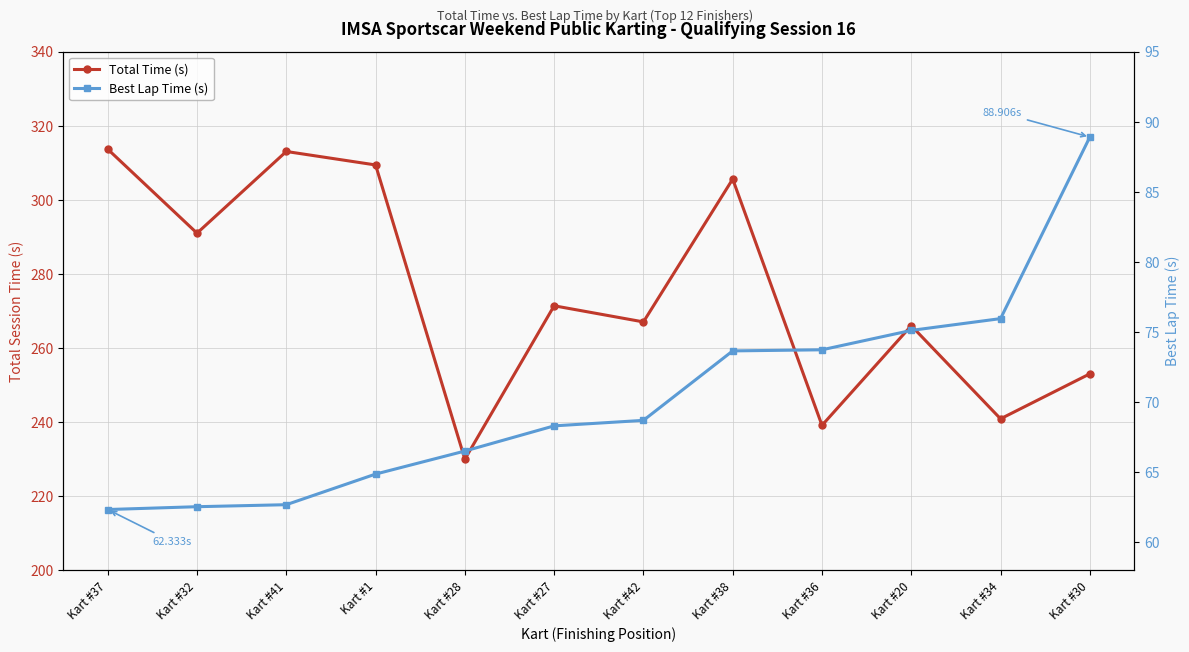

Where does the Best Lap Time (s) series first go above 68?

Kart #27